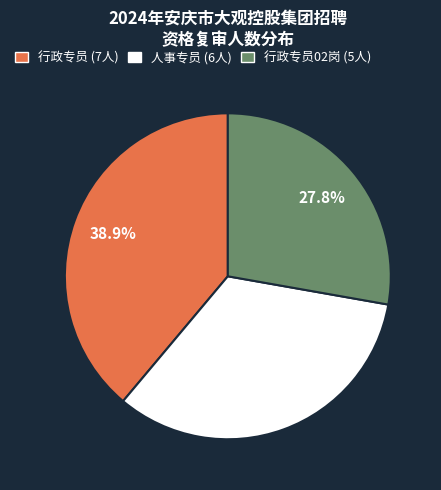

Does any single category account for the majority?

No